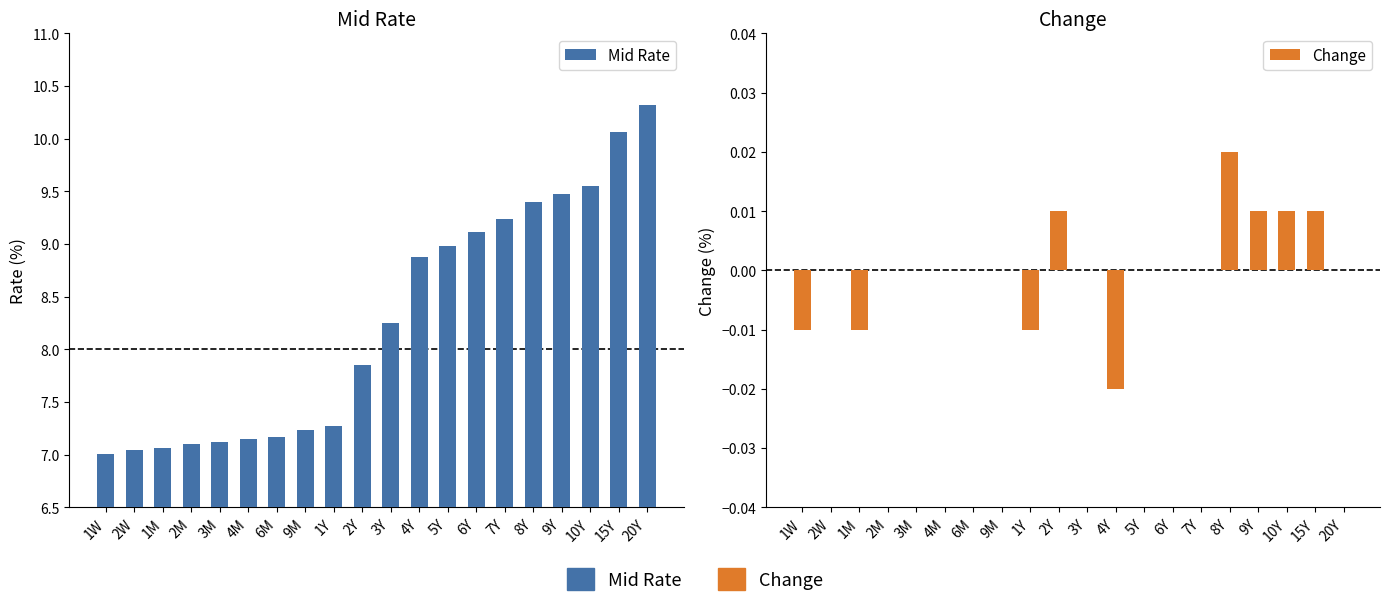

List the labels in order of Mid Rate value, smallest first.

1W, 2W, 1M, 2M, 3M, 4M, 6M, 9M, 1Y, 2Y, 3Y, 4Y, 5Y, 6Y, 7Y, 8Y, 9Y, 10Y, 15Y, 20Y